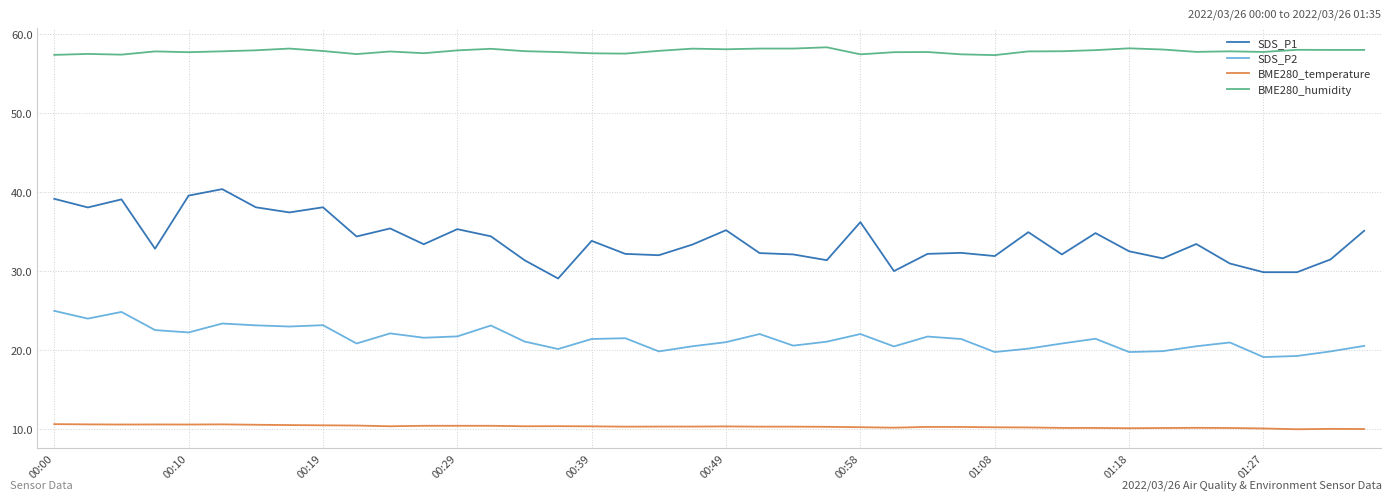

List the series in order of their overall mean, lowest first.

BME280_temperature, SDS_P2, SDS_P1, BME280_humidity